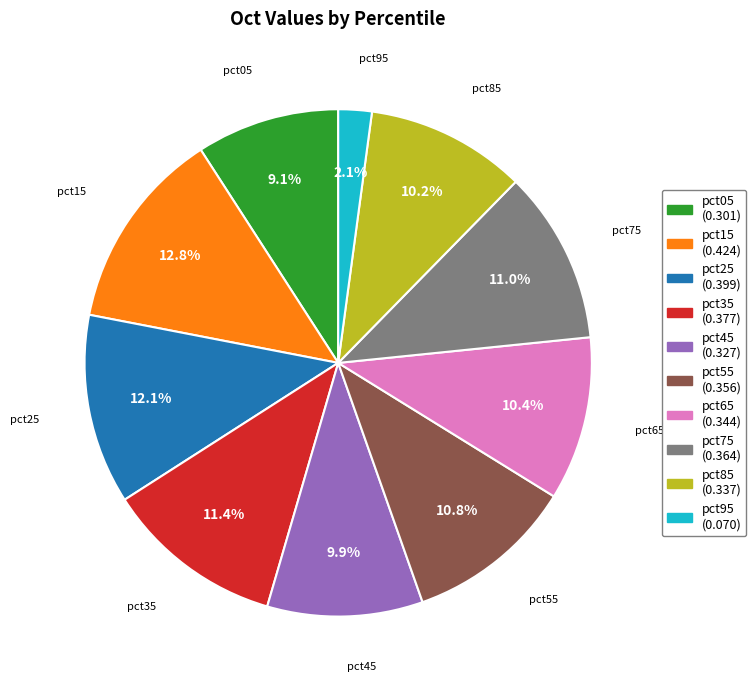

To the nearest percent, what is the average slice percentage?

10%